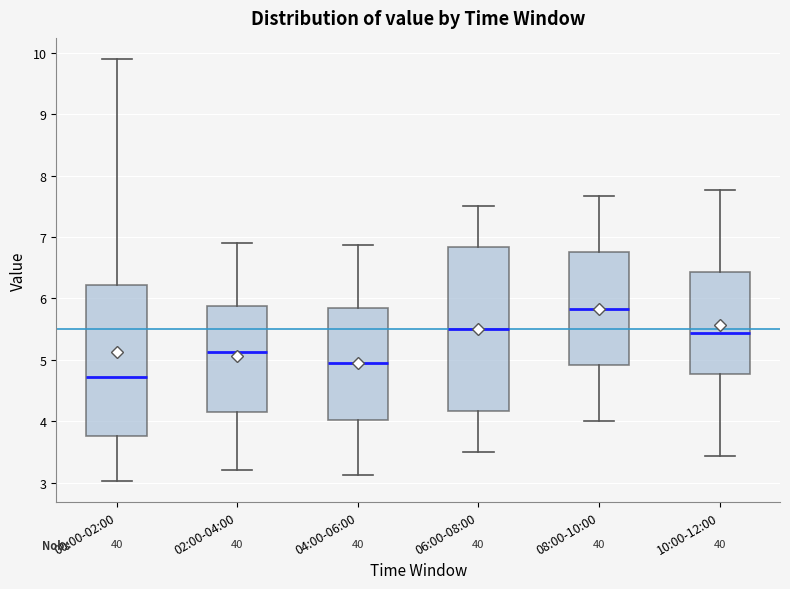

Reading left to right, transcribe this box plot: for each box, give where its median line is, the range the box spans, and where its two whiskers end, as read against the y-axis. The values are not printed on the chart, so give them approximately, as read against the axis.

00:00-02:00: median 4.7, box 3.8 to 6.2, whiskers 3.0 to 9.9
02:00-04:00: median 5.1, box 4.2 to 5.9, whiskers 3.2 to 6.9
04:00-06:00: median 5.0, box 4.0 to 5.8, whiskers 3.1 to 6.9
06:00-08:00: median 5.5, box 4.2 to 6.8, whiskers 3.5 to 7.5
08:00-10:00: median 5.8, box 4.9 to 6.8, whiskers 4.0 to 7.7
10:00-12:00: median 5.4, box 4.8 to 6.4, whiskers 3.4 to 7.8